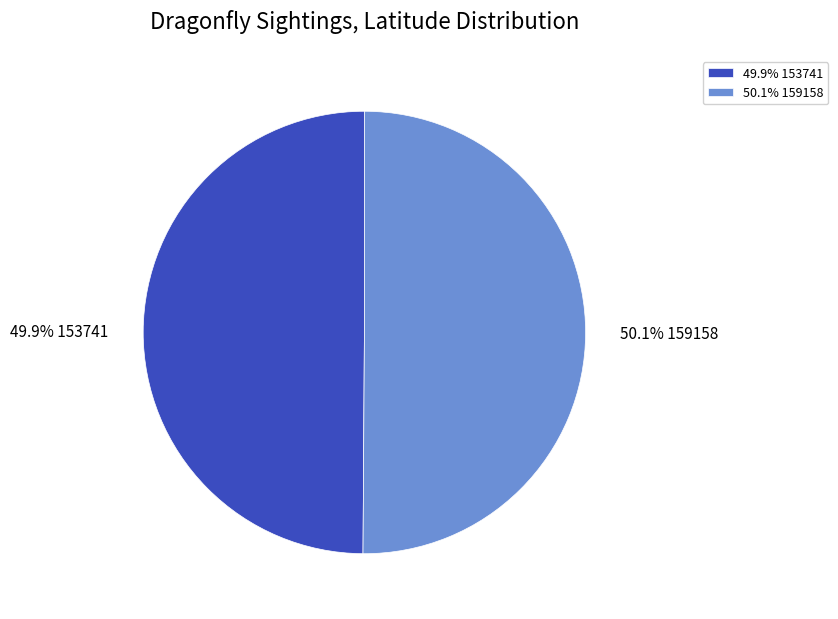

Is there a majority slice in this chart?

Yes